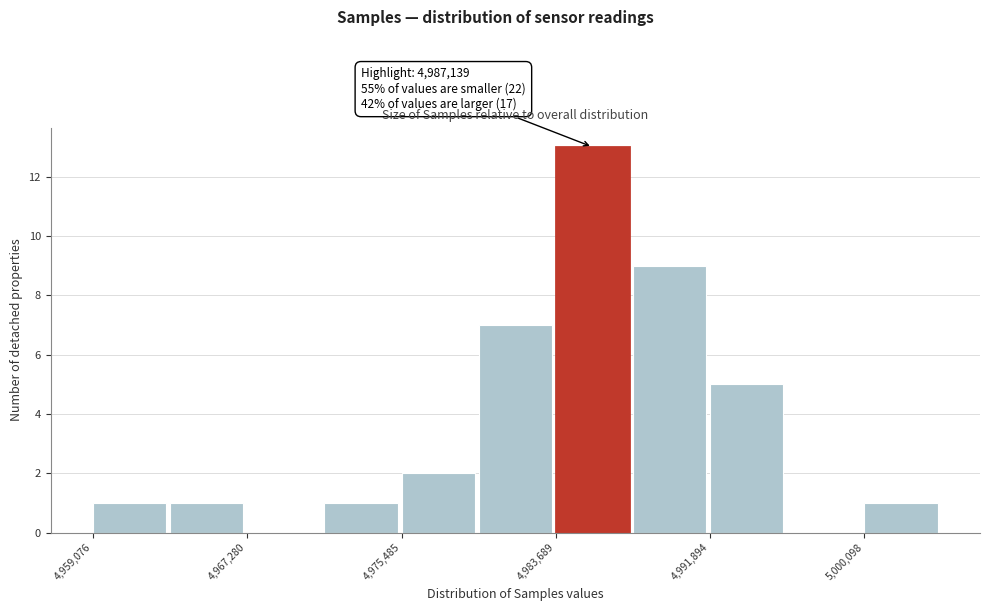

Which range on the x-axis has the tallest bar?

4984000 to 4988000